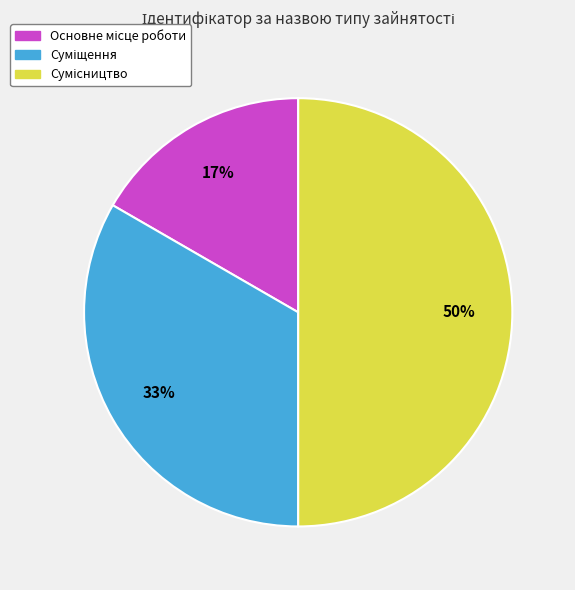

To the nearest percent, what is the average slice percentage?

33%